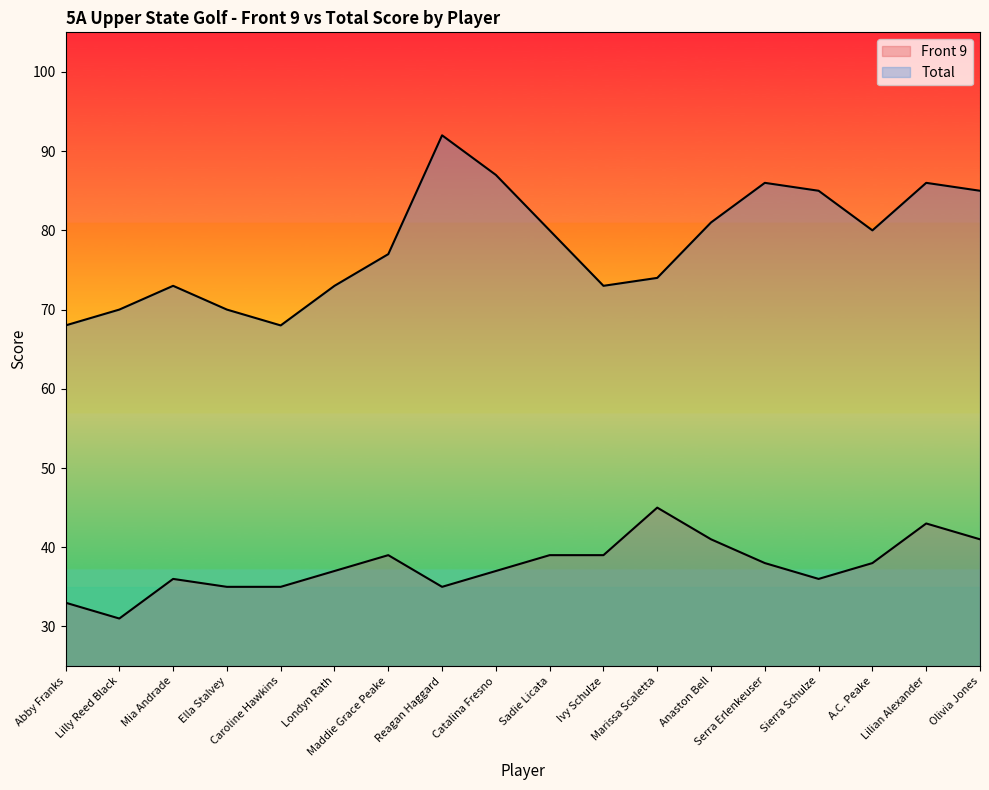

True or false: Total has a value of 87 at Catalina Fresno.

True